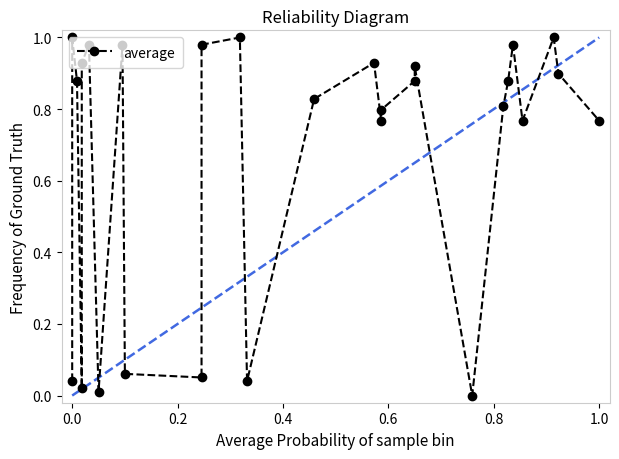

Is it true that the value at 11 is 0.5?

False